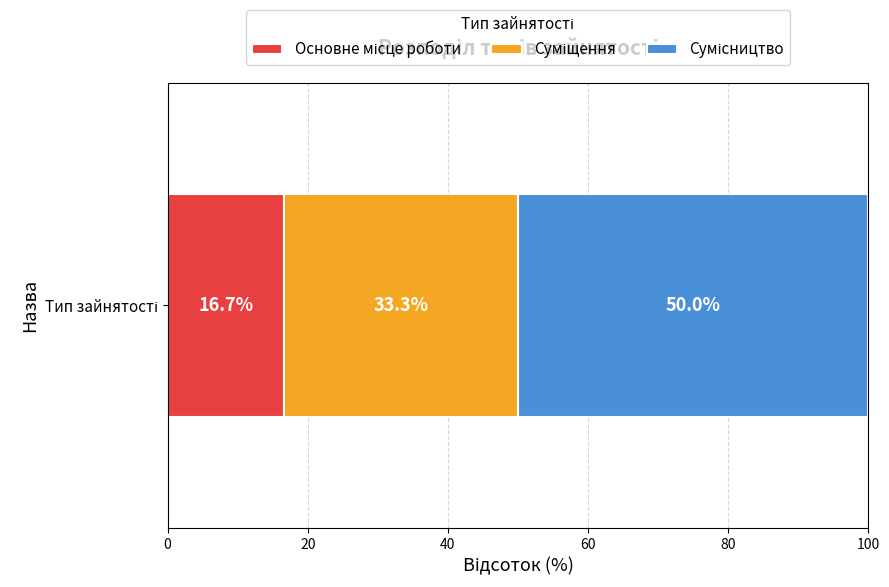

How many categories are shown in the chart?

1